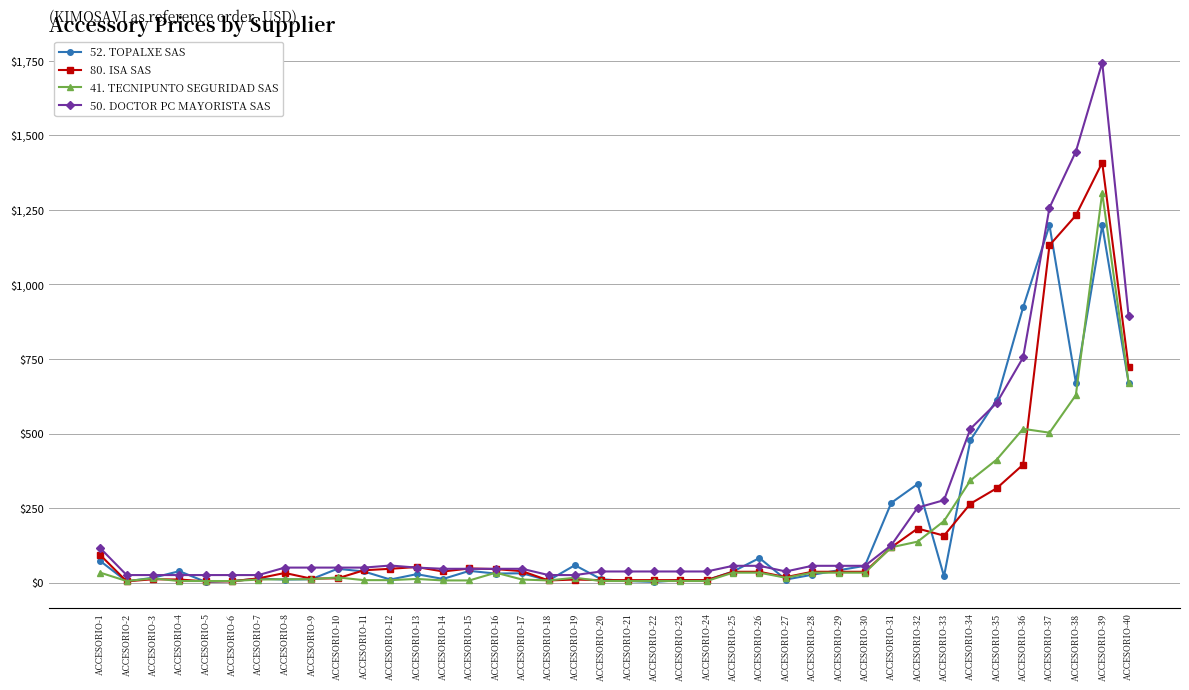

The 80. ISA SAS series shows 317 at ACCESORIO-35. True or false?

True